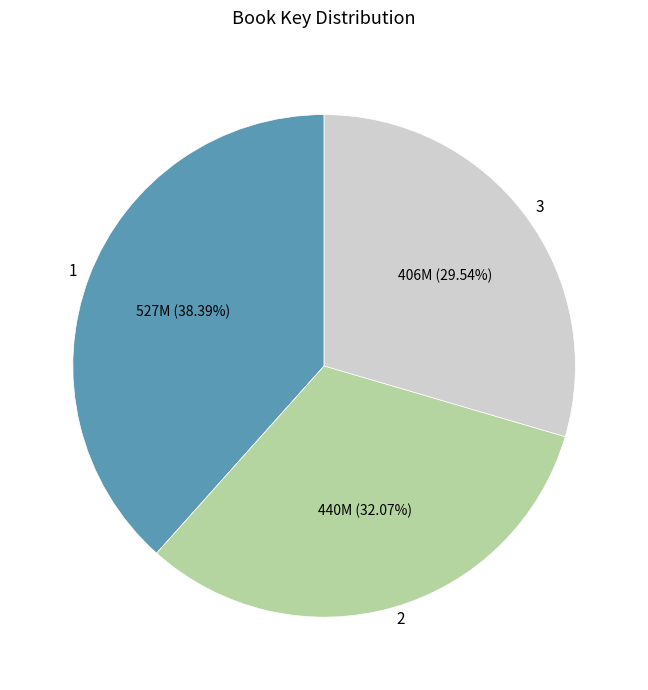

Rank the categories by value from lowest to highest.

3, 2, 1